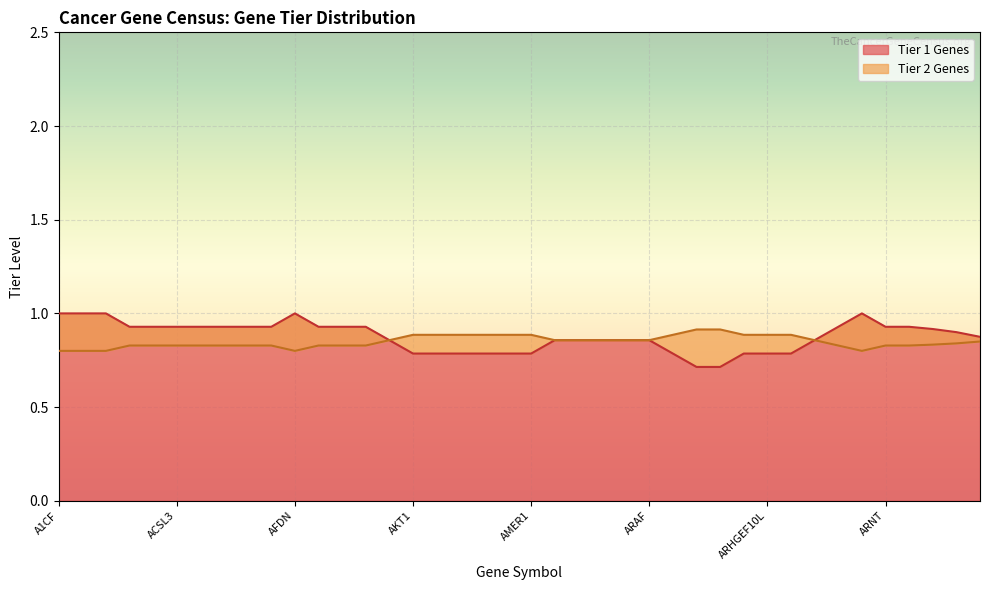

What is the maximum value for Tier 1 Genes?

1.0